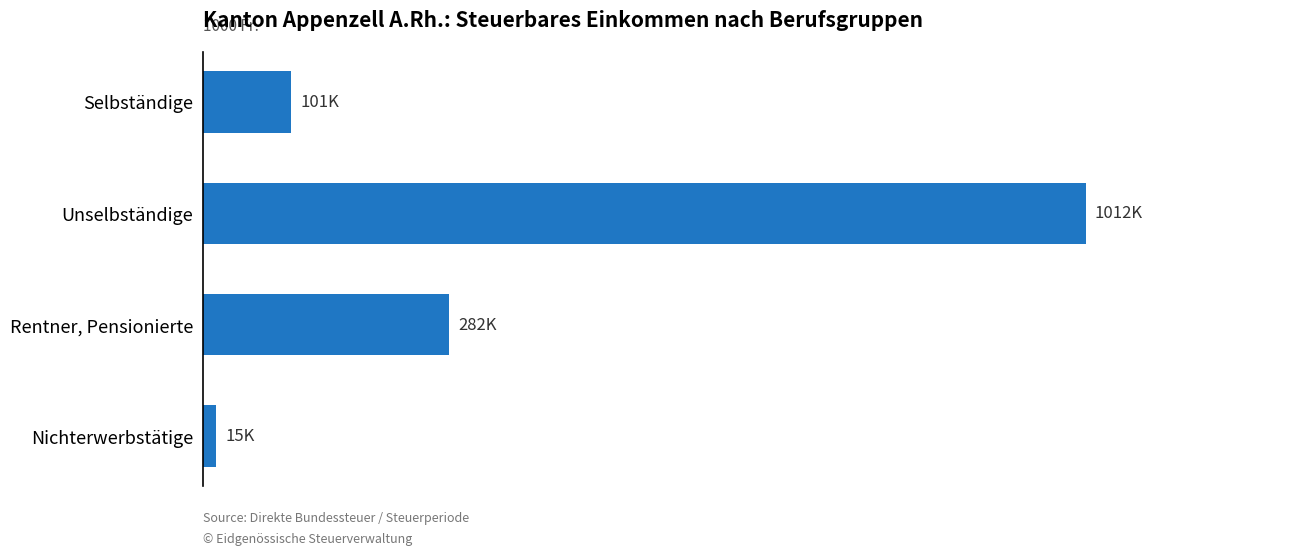

List the labels in order of value, largest first.

Unselbständige, Rentner, Pensionierte, Selbständige, Nichterwerbstätige